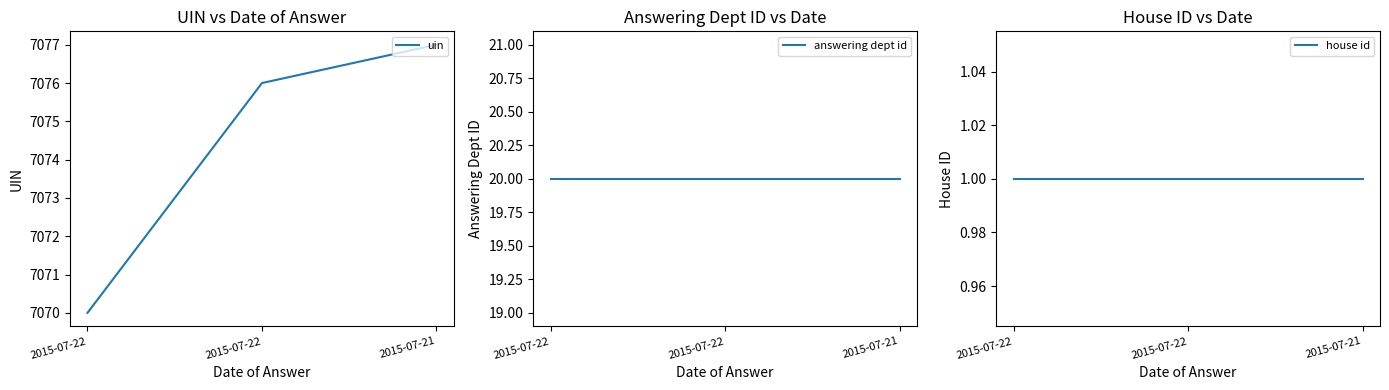

What is the minimum value for house id?

1